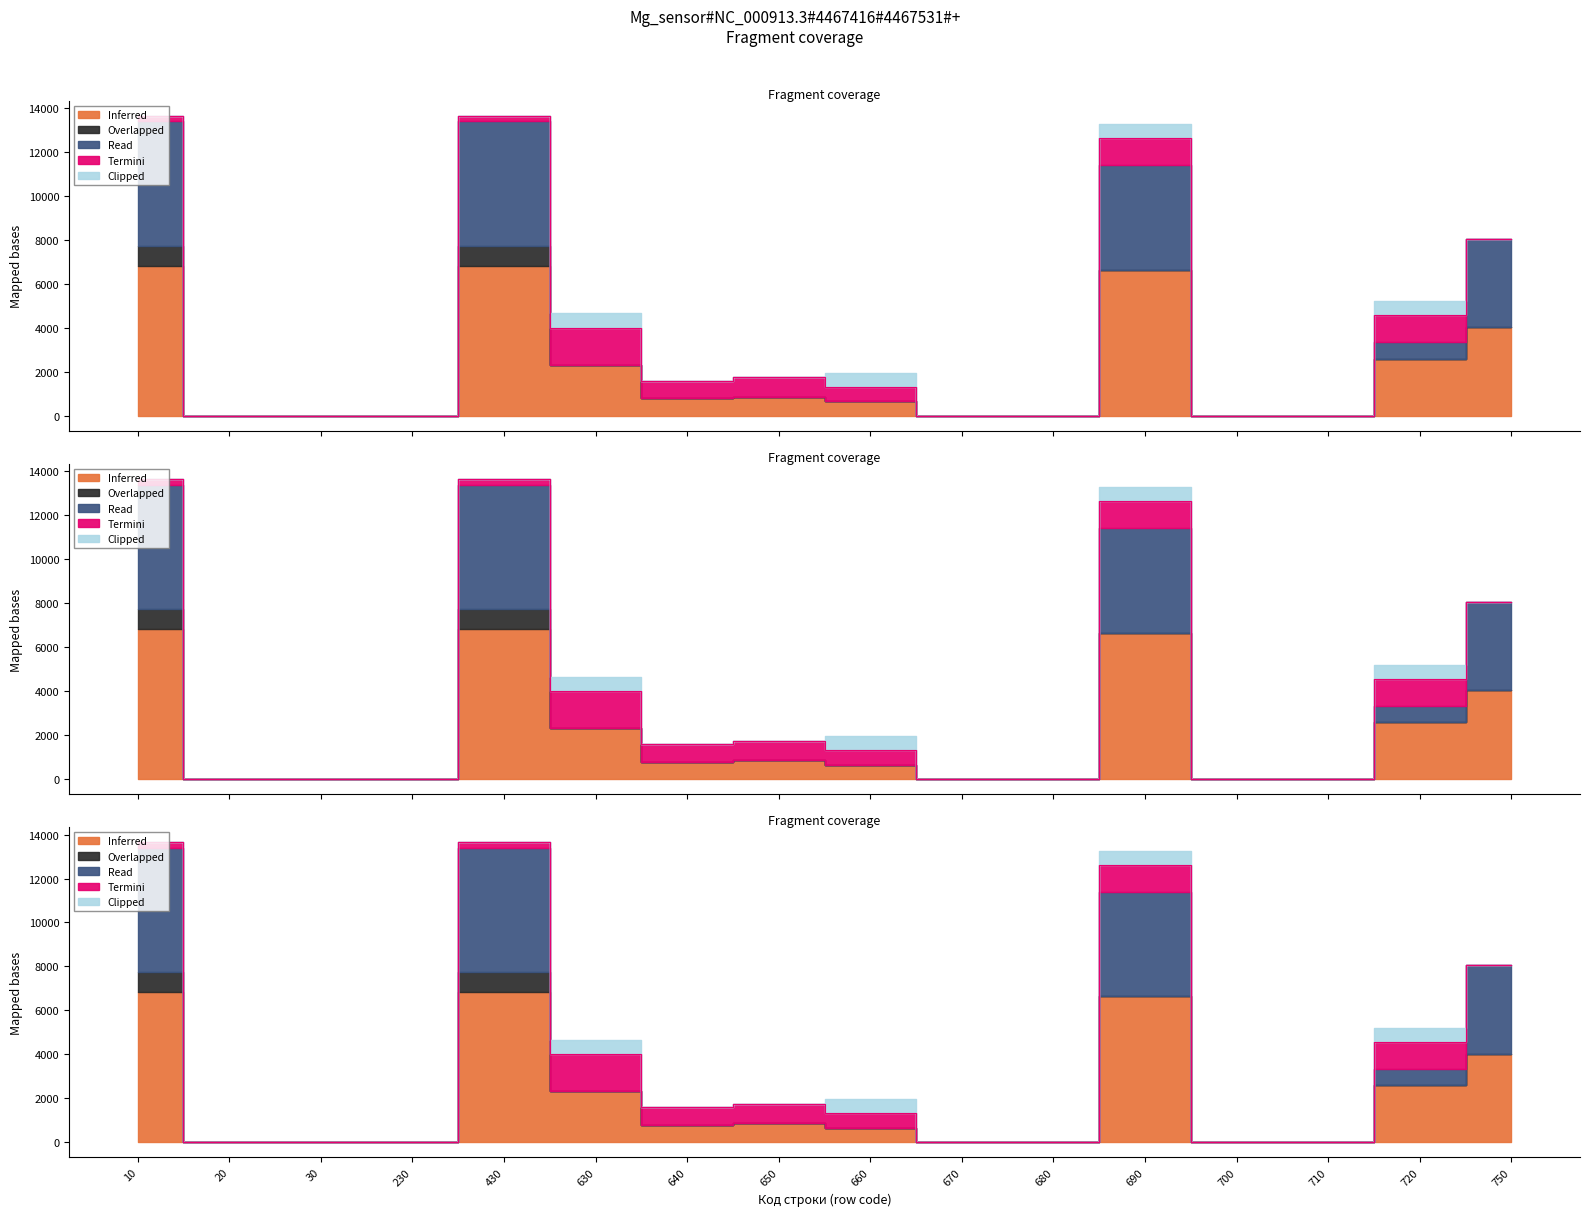

True or false: Clipped and Termini intersect in this chart.

False